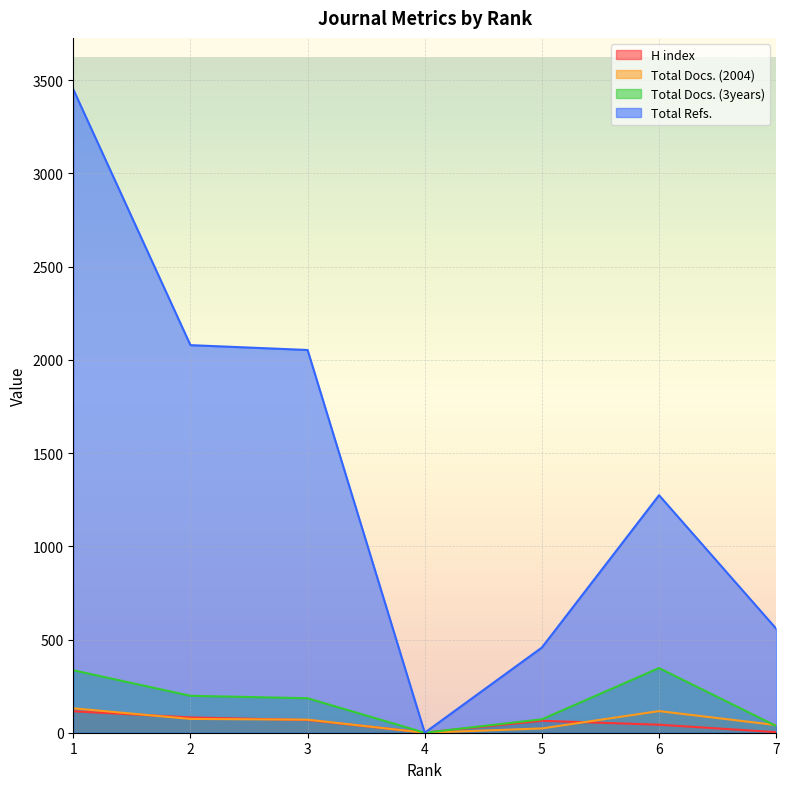

True or false: Total Docs. (2004) has more than 2 interior local peaks.

False